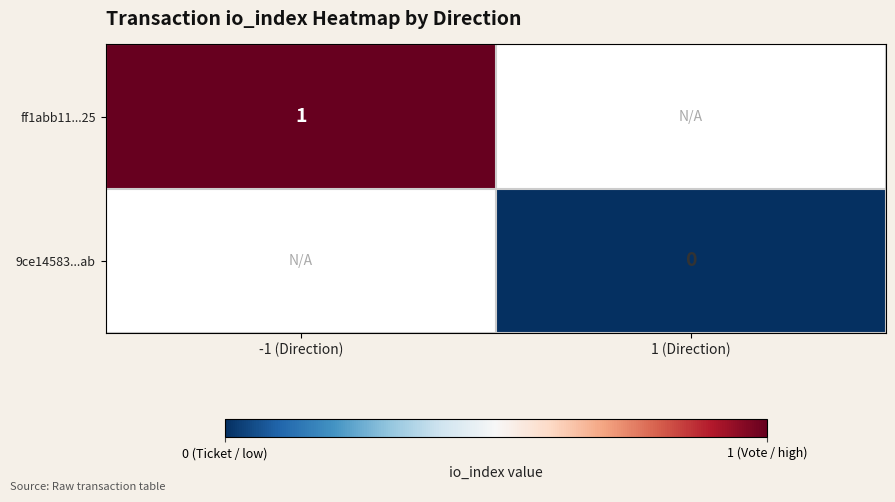

How many data points does each series have?

2